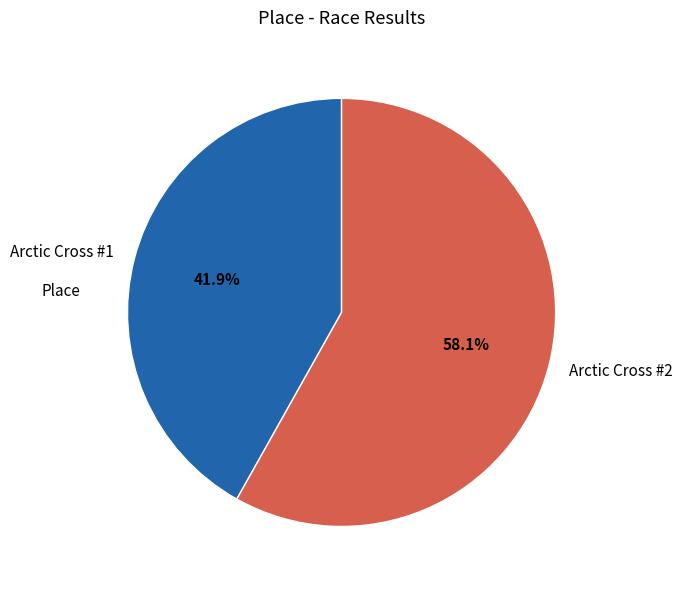

To the nearest percent, what is the difference between the Arctic Cross #1 and Arctic Cross #2 slice percentages?

16%